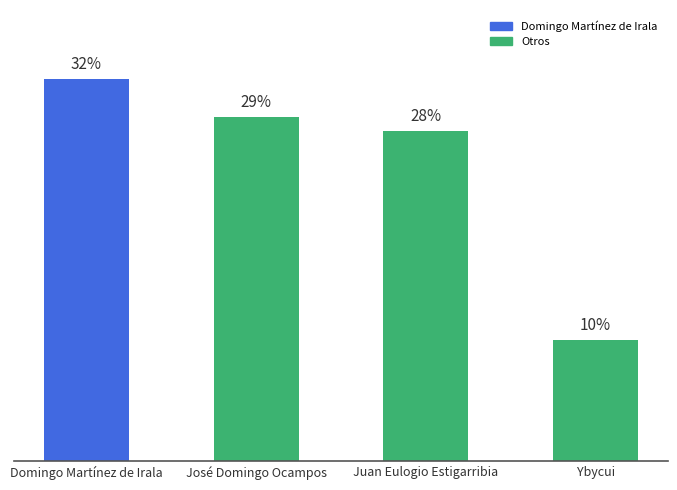

What is the average value?

25.0